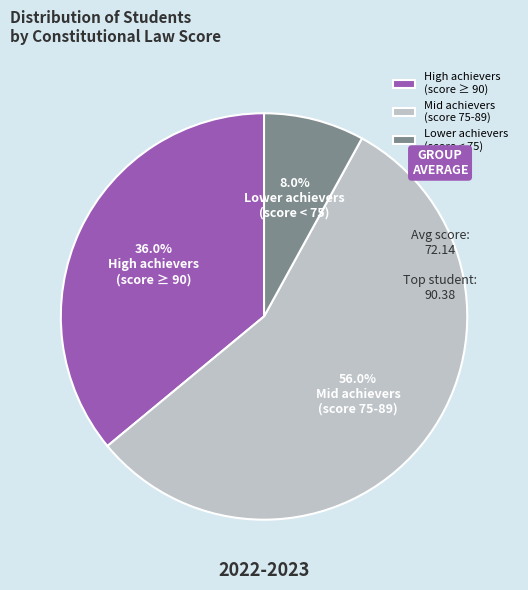

Between High achievers (score ≥ 90) and Lower achievers (score < 75), which is larger?

High achievers (score ≥ 90)